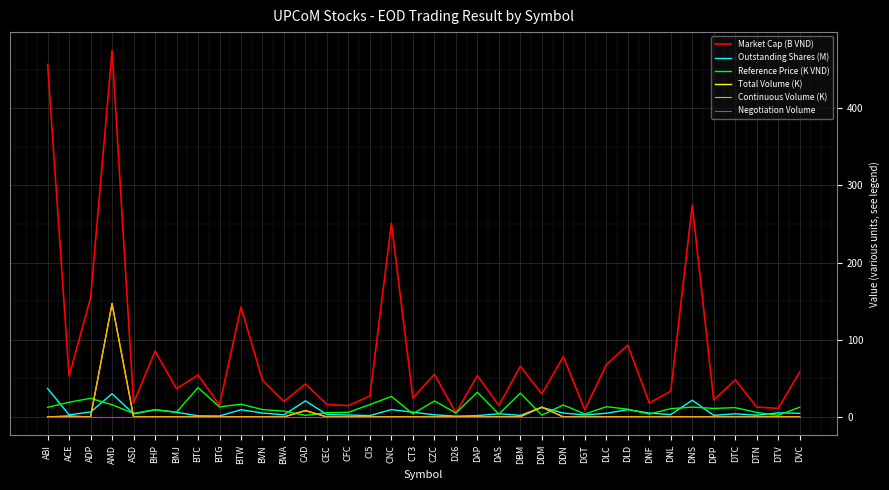

Is this an area chart (filled region under the line)?

No